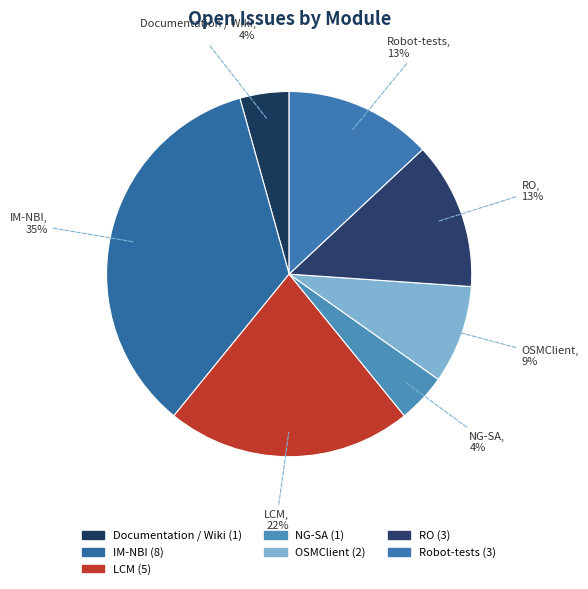

The OSMClient slice represents 9% of the pie. True or false?

True